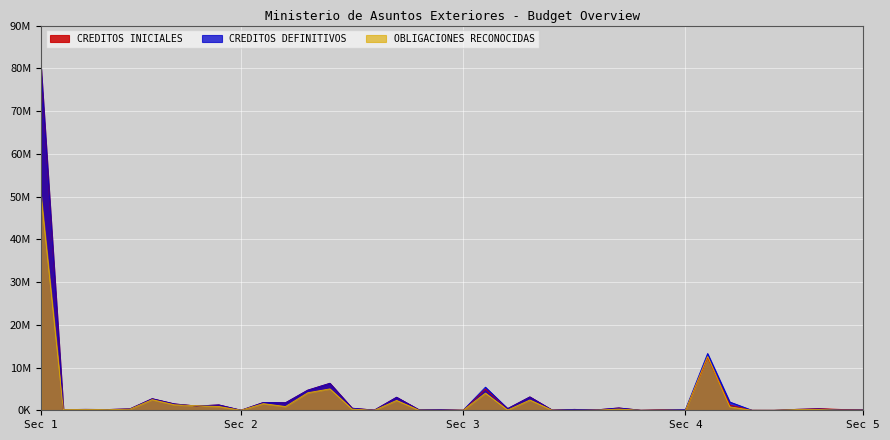

Does the chart display data point markers on the line(s)?

No